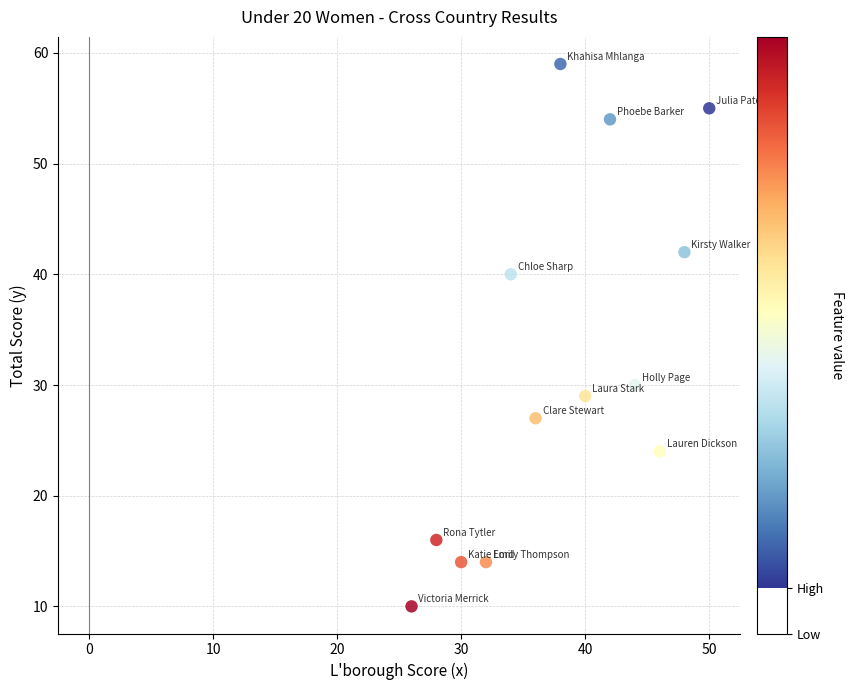

What Y value in the scatter plot is closest to 34?

30